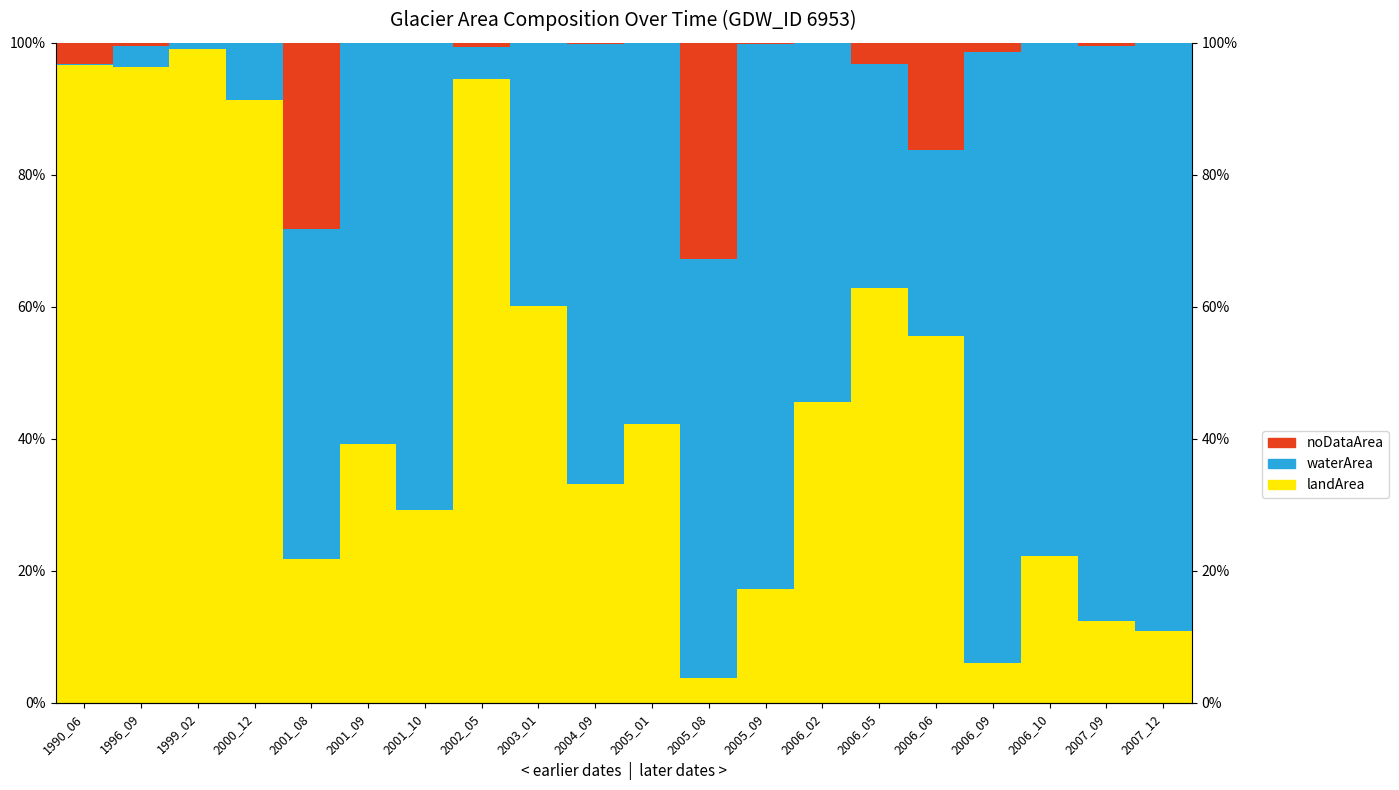

List the labels in order of noDataArea value, smallest first.

1999_02, 2000_12, 2001_10, 2003_01, 2005_01, 2006_02, 2006_10, 2007_12, 2001_09, 2004_09, 2005_09, 2007_09, 1996_09, 2002_05, 2006_09, 2006_05, 1990_06, 2006_06, 2001_08, 2005_08